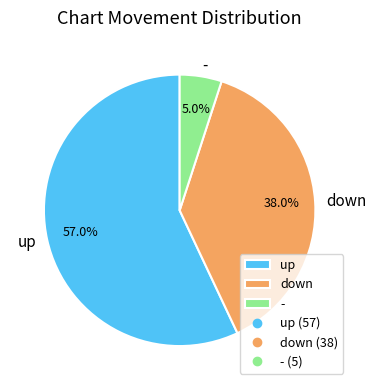

True or false: up accounts for 68% of the total.

False